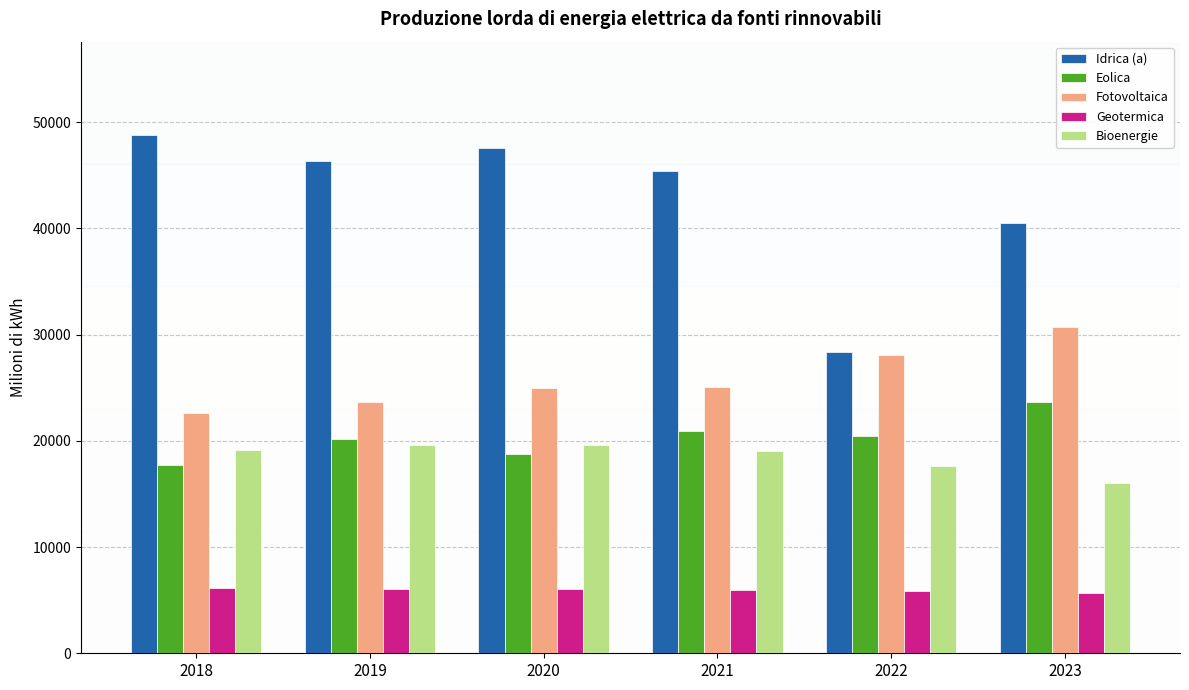

What is the average value of the Idrica (a) series?

42826.6